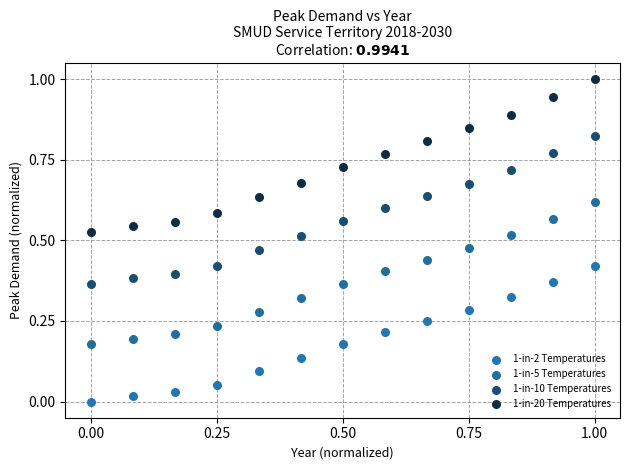

Which series contains the lowest Y value?

1-in-2 Temperatures